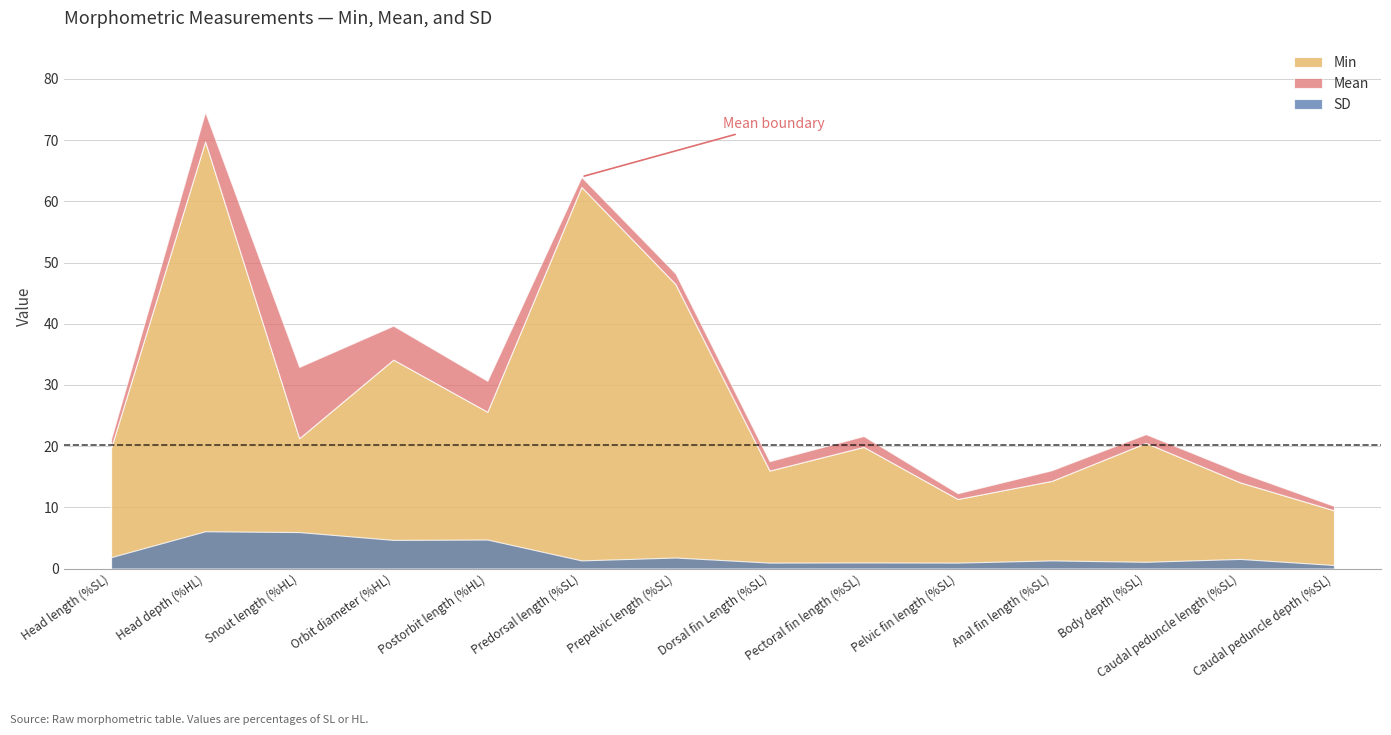

What is the label of the 1st point from the right?

Caudal peduncle depth (%SL)